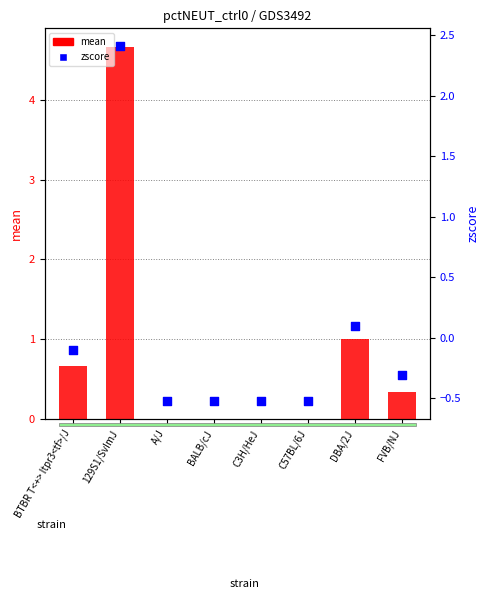

Is the value of mean at 129S1/SvImJ greater than the value of zscore at 129S1/SvImJ?

Yes